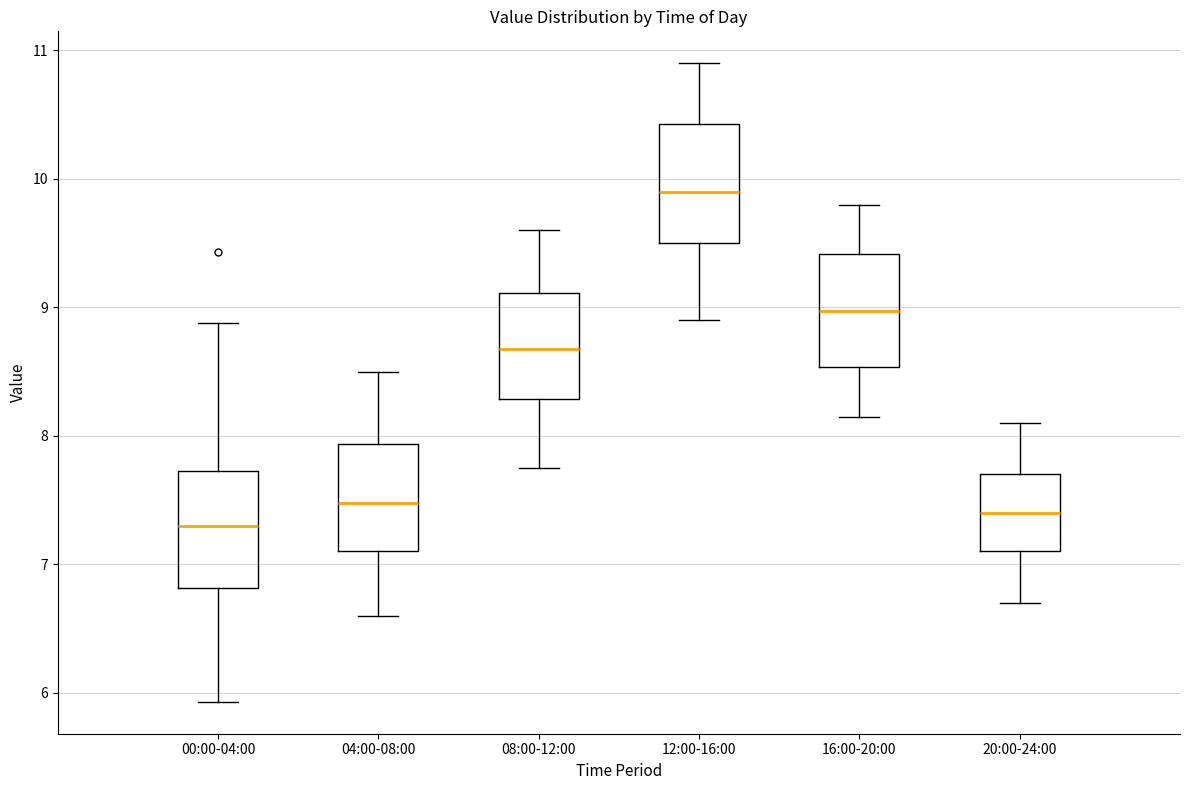

Where is the lower edge of the box for 08:00-12:00 on the y-axis? The values are not printed on the chart, so give them approximately, as read against the axis.

8.3